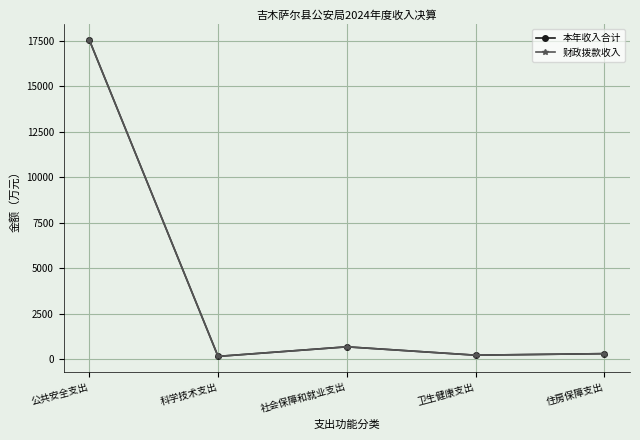

At how many categories does at least one series exceed 16454?

1